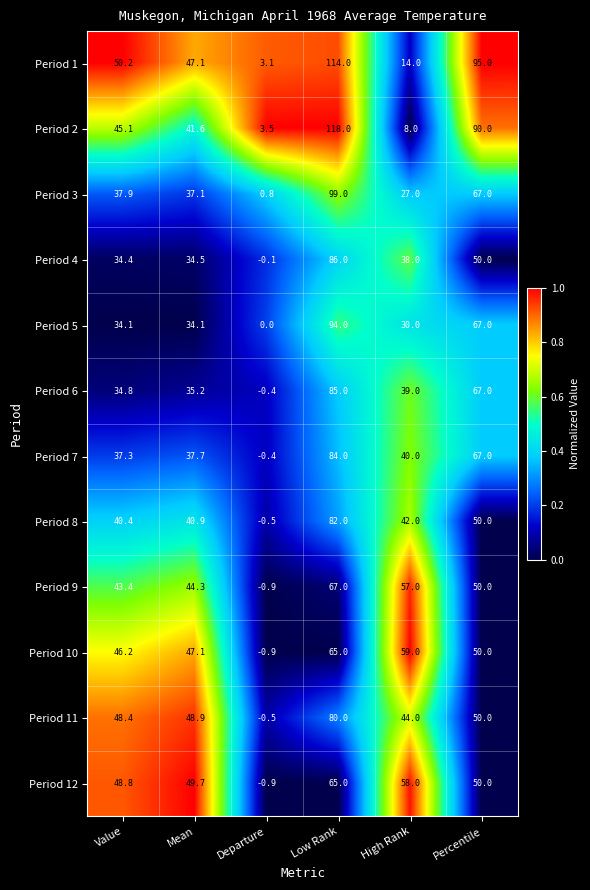

What is the sum of all Period 3 values?

268.8